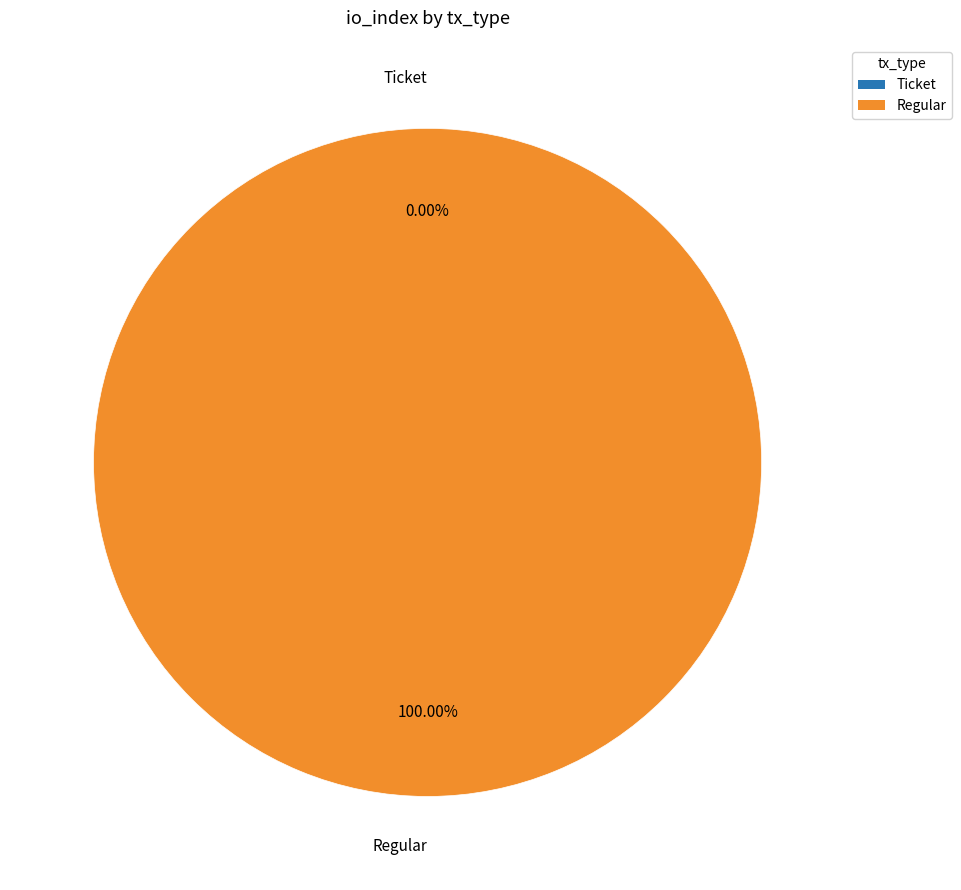

What percentage is the Regular slice, to the nearest percent?

100%